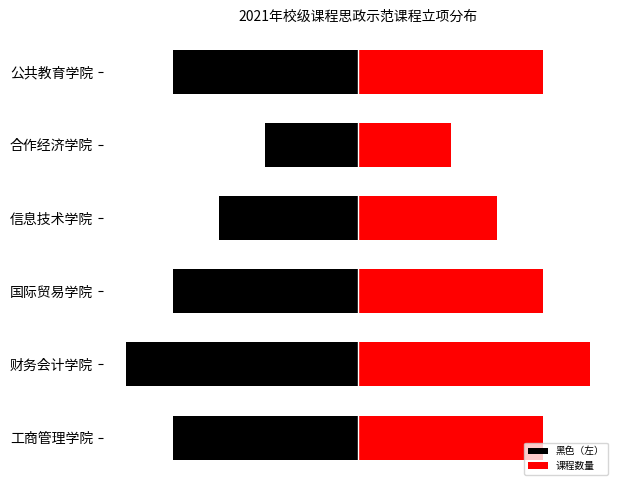

How many values in the 黑色（左） series are below -4?

1